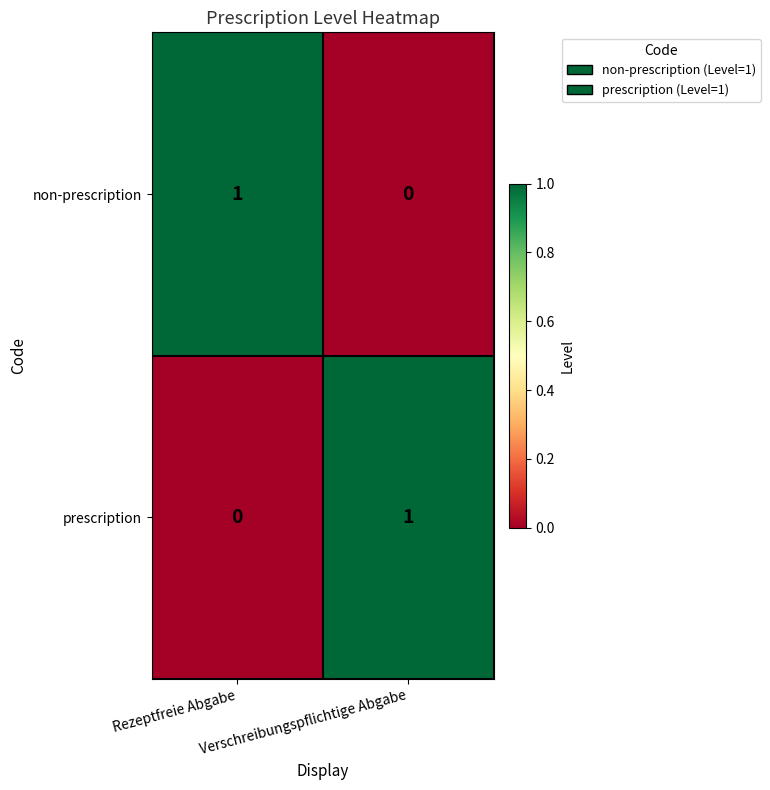

How many series are shown in this chart?

2